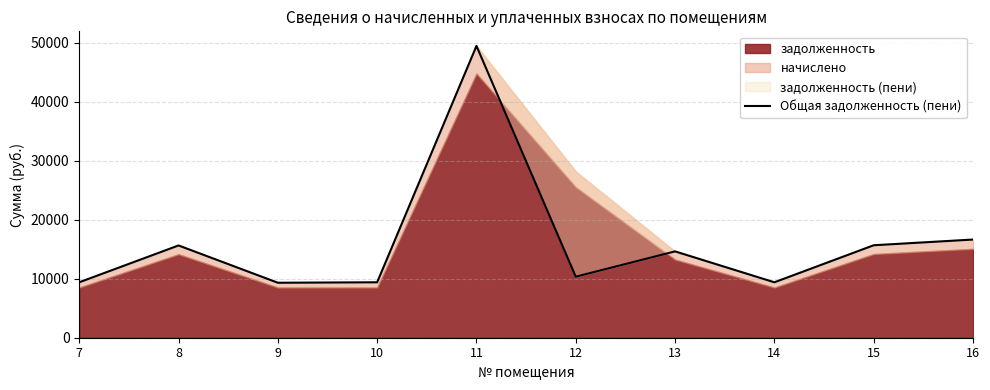

Which label corresponds to the largest value in the chart?

11